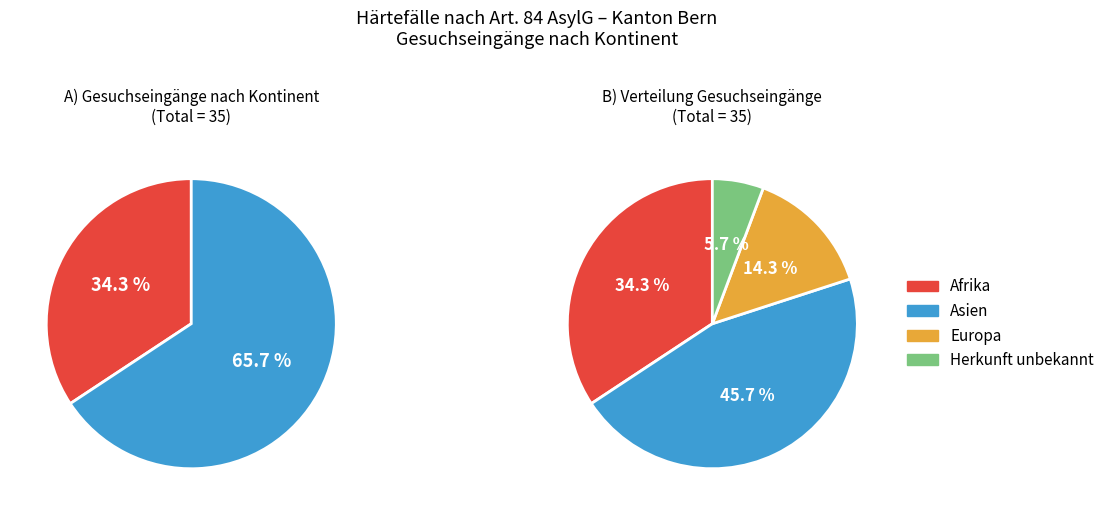

How many slices are in this pie chart?

4